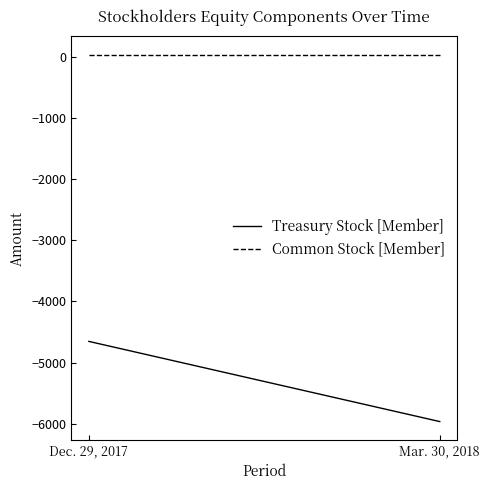

Is it true that Common Stock [Member] equals 46 at Mar. 30, 2018?

False